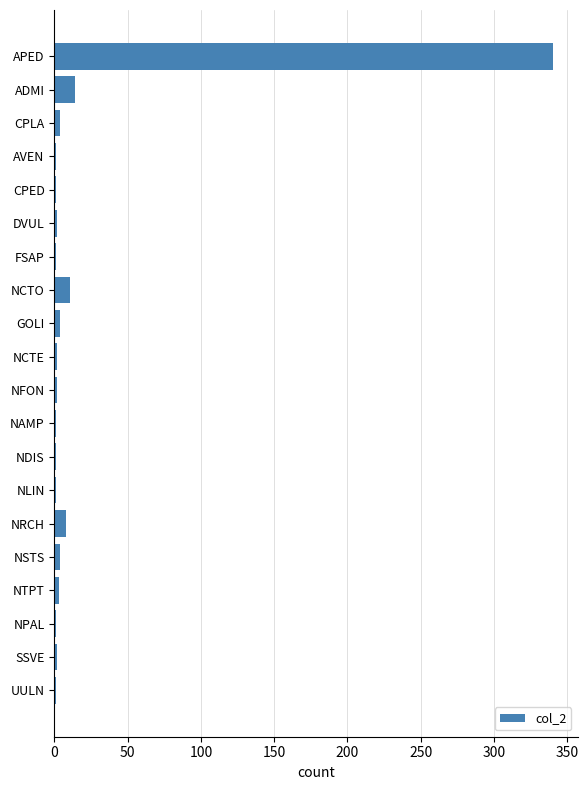

How many categories are shown in the chart?

20